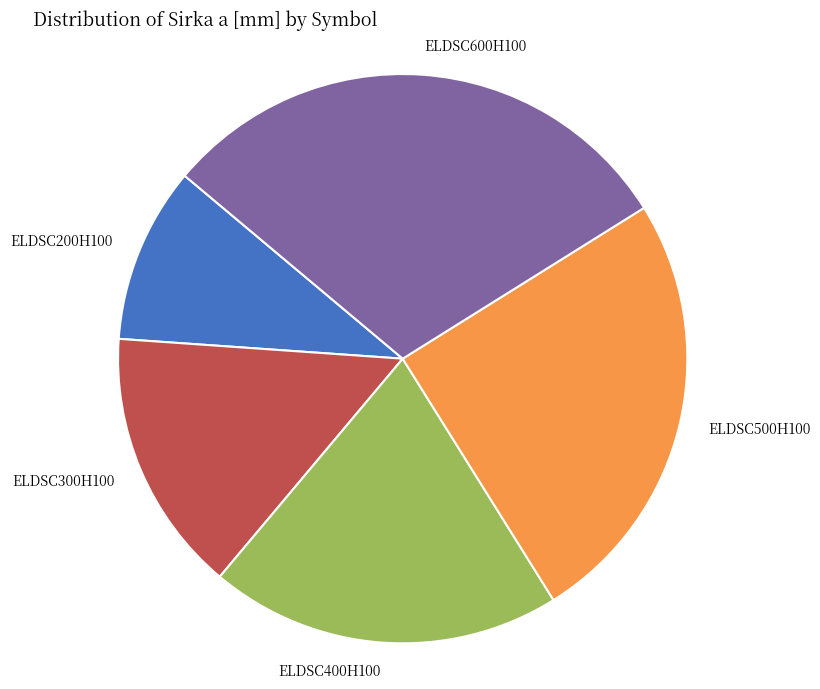

Rank the categories by value from highest to lowest.

ELDSC600H100, ELDSC500H100, ELDSC400H100, ELDSC300H100, ELDSC200H100